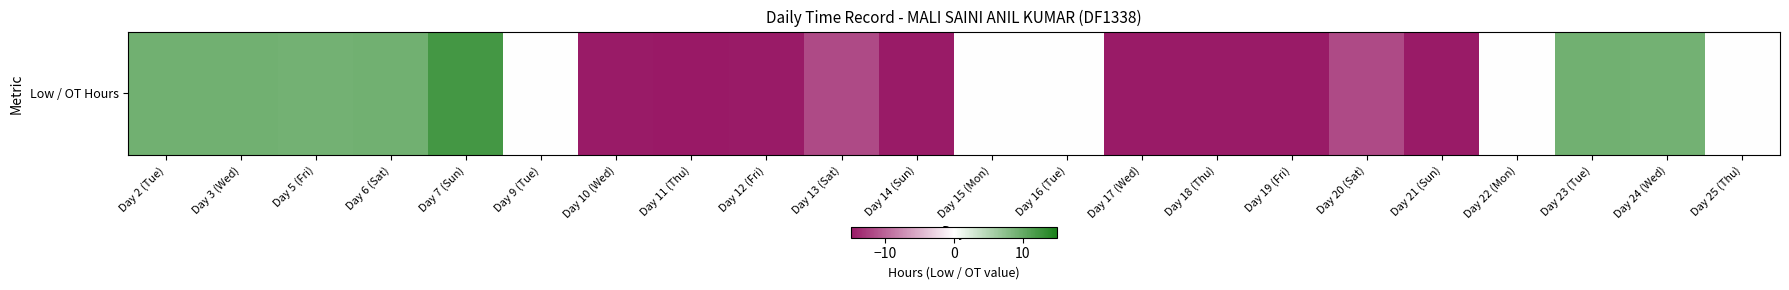

Reading right to left, transcribe all the data shown in this chart.

Day 25 (Thu)=0.0	Day 24 (Wed)=9.1	Day 23 (Tue)=9.2	Day 22 (Mon)=0.0	Day 21 (Sun)=-14.8	Day 20 (Sat)=-11.8	Day 19 (Fri)=-14.8	Day 18 (Thu)=-14.8	Day 17 (Wed)=-14.8	Day 16 (Tue)=0.0	Day 15 (Mon)=0.0	Day 14 (Sun)=-14.8	Day 13 (Sat)=-11.8	Day 12 (Fri)=-14.8	Day 11 (Thu)=-14.9	Day 10 (Wed)=-14.8	Day 9 (Tue)=0.0	Day 7 (Sun)=12.2	Day 6 (Sat)=9.2	Day 5 (Fri)=9.1	Day 3 (Wed)=9.2	Day 2 (Tue)=9.2